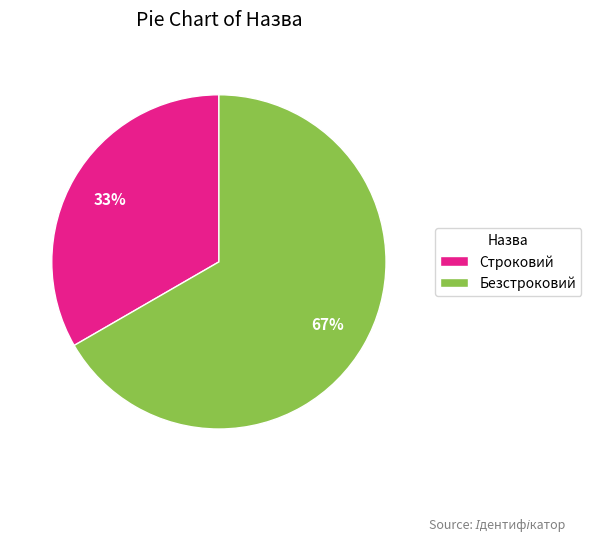

Does any single category account for the majority?

Yes